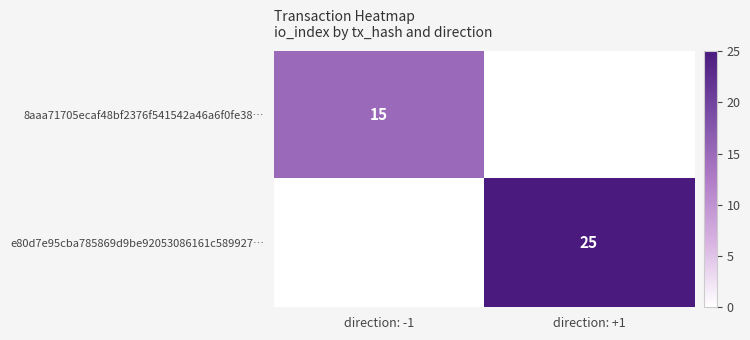

The 8aaa71705ecaf48bf2376f541542a46a6f0fe38… series shows 15 at direction: -1. True or false?

True